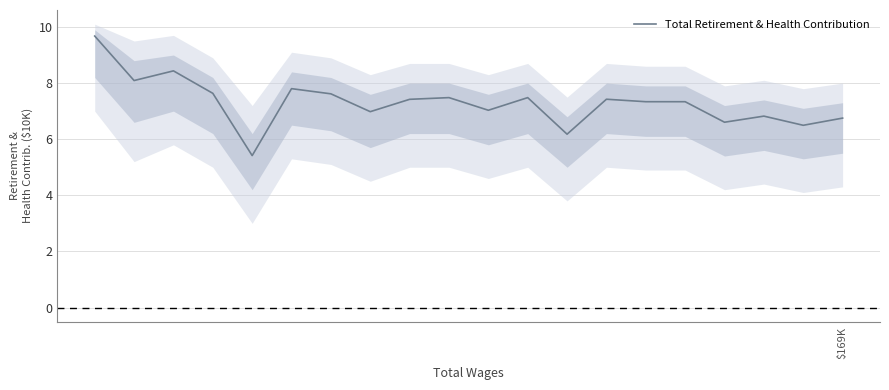

What is the minimum value for Total Retirement & Health Contribution?

5.4